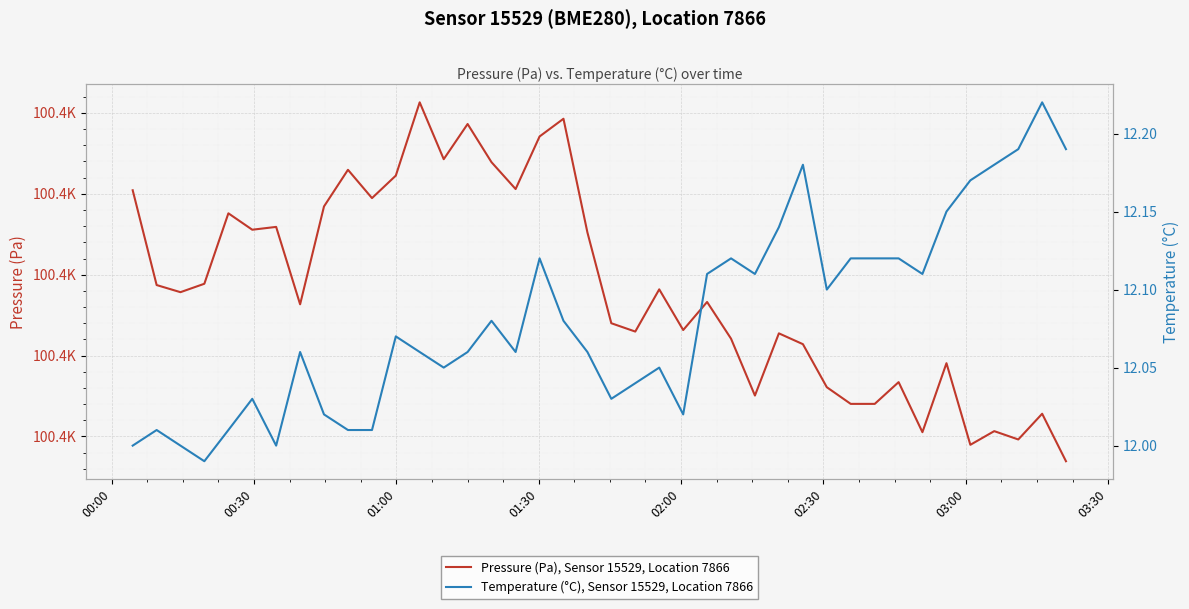

What is the minimum value for Temperature (°C), Sensor 15529, Location 7866?

12.0